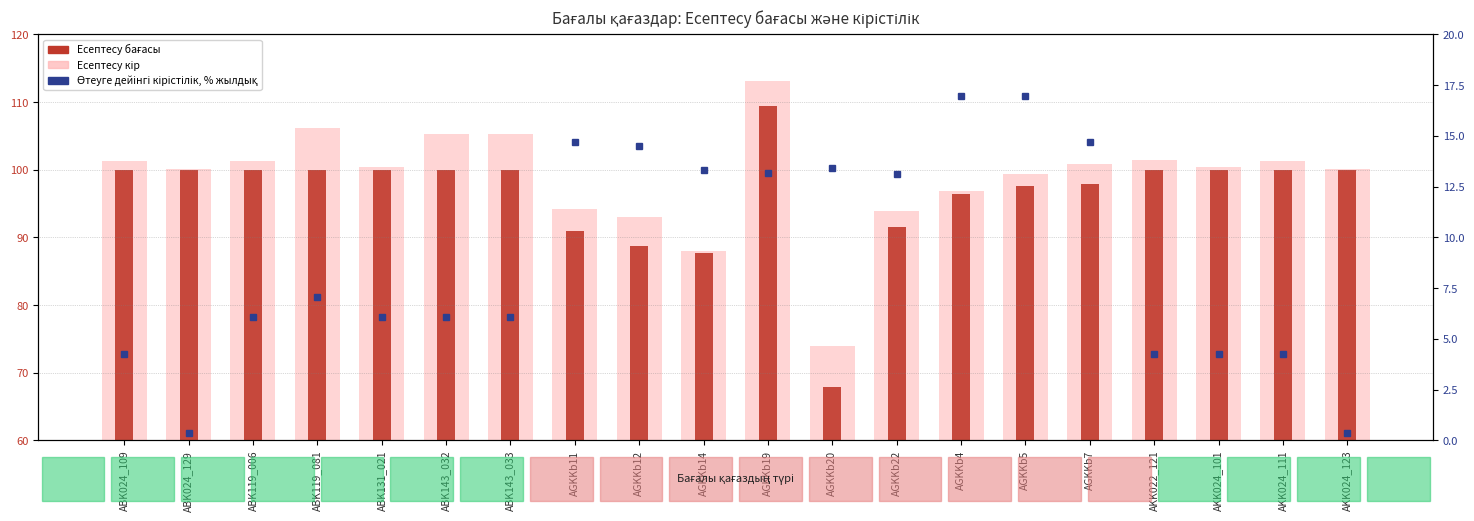

What is the difference between the Өтеуге дейінгі кірістілік, % жылдық values at AGKKb5 and ABK143_033?

10.9